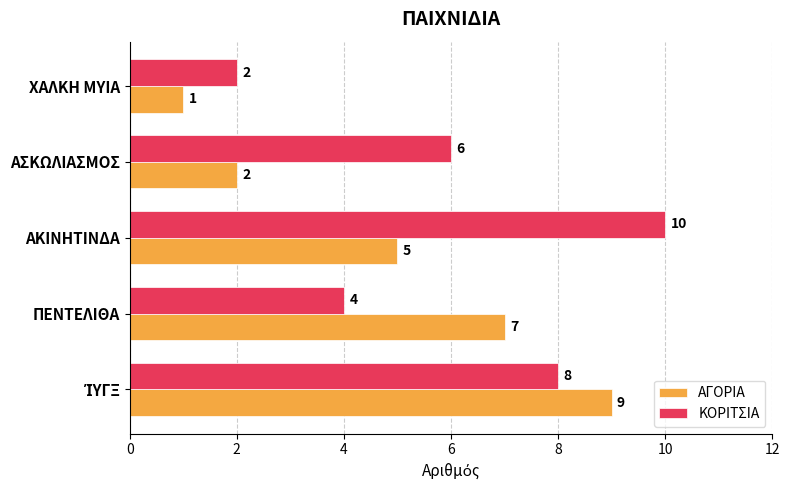

What are all the series names shown in the legend?

ΑΓΟΡΙΑ, ΚΟΡΙΤΣΙΑ